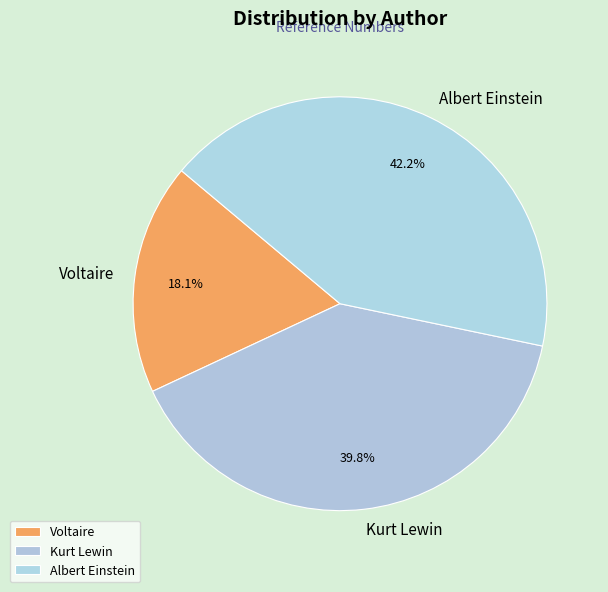

What is the smallest slice in the pie chart?

Voltaire